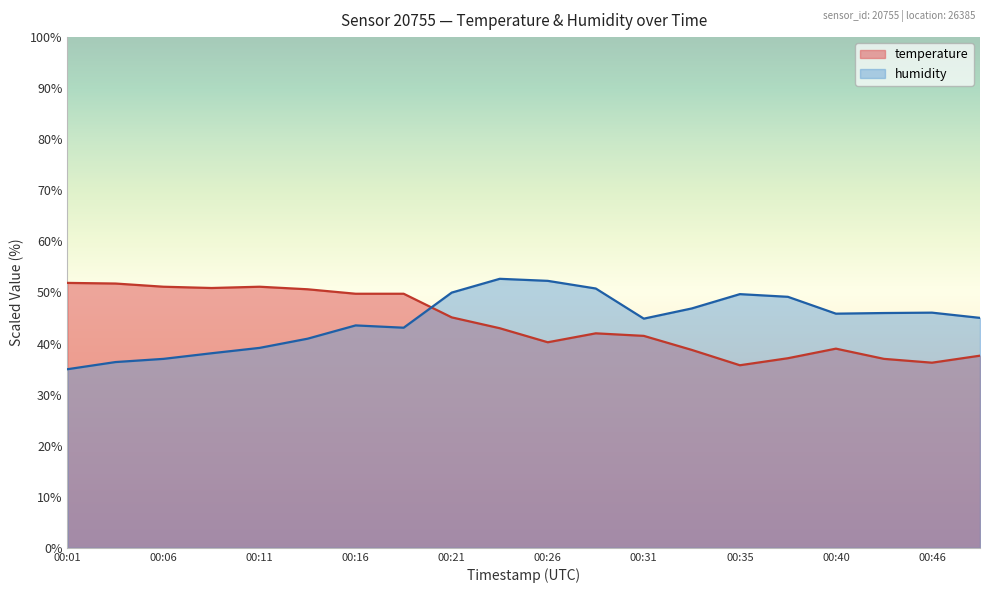

The value of humidity at 00:33 is 46.9. True or false?

True